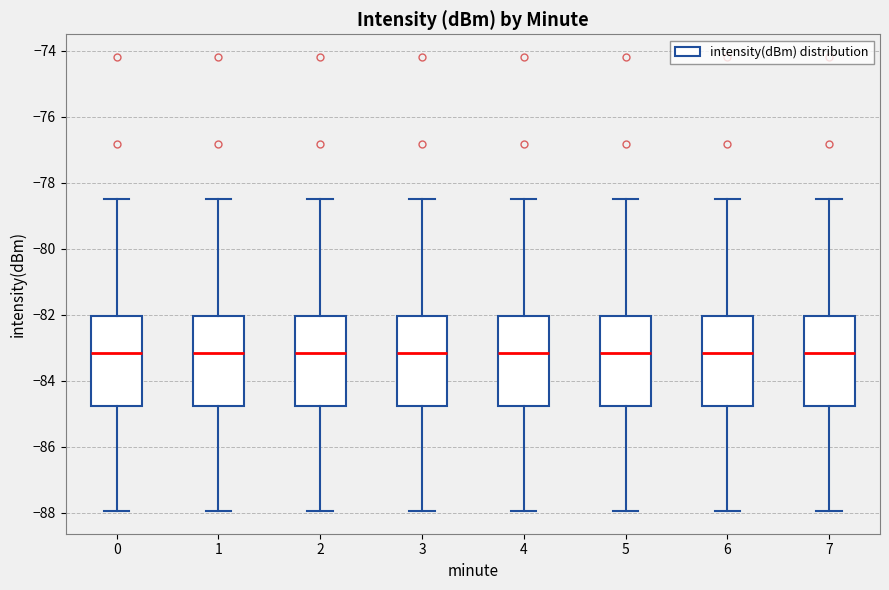

Reading left to right, read every box against the y-axis: the position of its median line, the range the box covers, and the ends of its whiskers. The values are not printed on the chart, so give them approximately, as read against the axis.

0: median -83.2, box -84.8 to -82.0, whiskers -88.0 to -78.4
1: median -83.2, box -84.8 to -82.0, whiskers -88.0 to -78.4
2: median -83.2, box -84.8 to -82.0, whiskers -88.0 to -78.4
3: median -83.2, box -84.8 to -82.0, whiskers -88.0 to -78.4
4: median -83.2, box -84.8 to -82.0, whiskers -88.0 to -78.4
5: median -83.2, box -84.8 to -82.0, whiskers -88.0 to -78.4
6: median -83.2, box -84.8 to -82.0, whiskers -88.0 to -78.4
7: median -83.2, box -84.8 to -82.0, whiskers -88.0 to -78.4